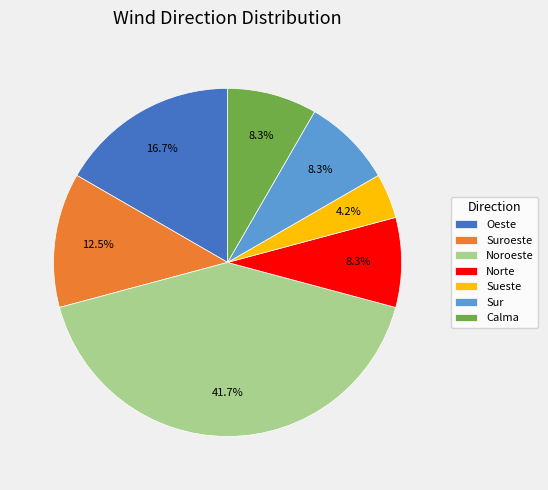

What portion of the pie excludes Norte?

91.7%